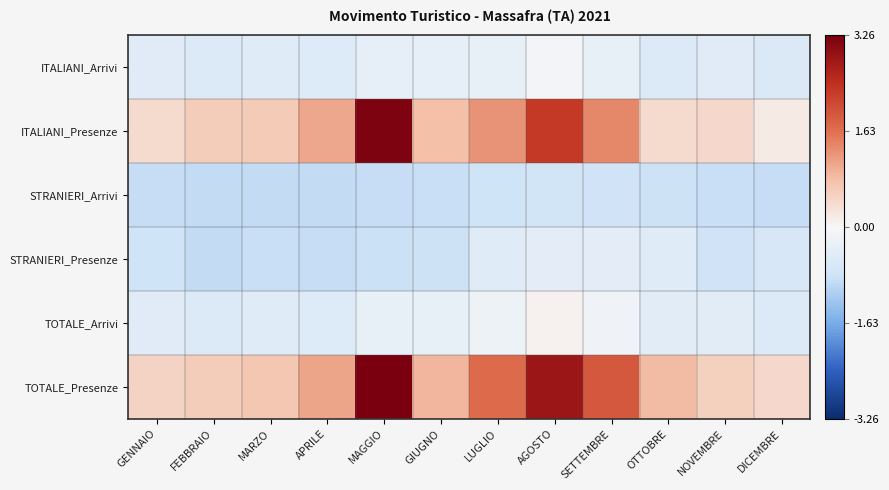

Reading left to right, what are all the values shown in this chart?

ITALIANI_Arrivi: GENNAIO=-0.5	FEBBRAIO=-0.5	MARZO=-0.5	APRILE=-0.5	MAGGIO=-0.3	GIUGNO=-0.4	LUGLIO=-0.3	AGOSTO=-0.1	SETTEMBRE=-0.3	OTTOBRE=-0.5	NOVEMBRE=-0.5	DICEMBRE=-0.6
ITALIANI_Presenze: GENNAIO=0.4	FEBBRAIO=0.6	MARZO=0.7	APRILE=1.1	MAGGIO=3.2	GIUGNO=0.8	LUGLIO=1.3	AGOSTO=2.3	SETTEMBRE=1.4	OTTOBRE=0.4	NOVEMBRE=0.4	DICEMBRE=0.2
STRANIERI_Arrivi: GENNAIO=-0.9	FEBBRAIO=-0.9	MARZO=-0.9	APRILE=-0.9	MAGGIO=-0.9	GIUGNO=-0.9	LUGLIO=-0.8	AGOSTO=-0.7	SETTEMBRE=-0.8	OTTOBRE=-0.8	NOVEMBRE=-0.9	DICEMBRE=-0.9
STRANIERI_Presenze: GENNAIO=-0.8	FEBBRAIO=-0.9	MARZO=-0.9	APRILE=-0.9	MAGGIO=-0.9	GIUGNO=-0.8	LUGLIO=-0.5	AGOSTO=-0.4	SETTEMBRE=-0.4	OTTOBRE=-0.5	NOVEMBRE=-0.8	DICEMBRE=-0.7
TOTALE_Arrivi: GENNAIO=-0.5	FEBBRAIO=-0.5	MARZO=-0.5	APRILE=-0.5	MAGGIO=-0.3	GIUGNO=-0.3	LUGLIO=-0.2	AGOSTO=0.1	SETTEMBRE=-0.2	OTTOBRE=-0.4	NOVEMBRE=-0.4	DICEMBRE=-0.6
TOTALE_Presenze: GENNAIO=0.5	FEBBRAIO=0.6	MARZO=0.7	APRILE=1.1	MAGGIO=3.3	GIUGNO=0.9	LUGLIO=1.7	AGOSTO=2.9	SETTEMBRE=1.9	OTTOBRE=0.9	NOVEMBRE=0.6	DICEMBRE=0.4